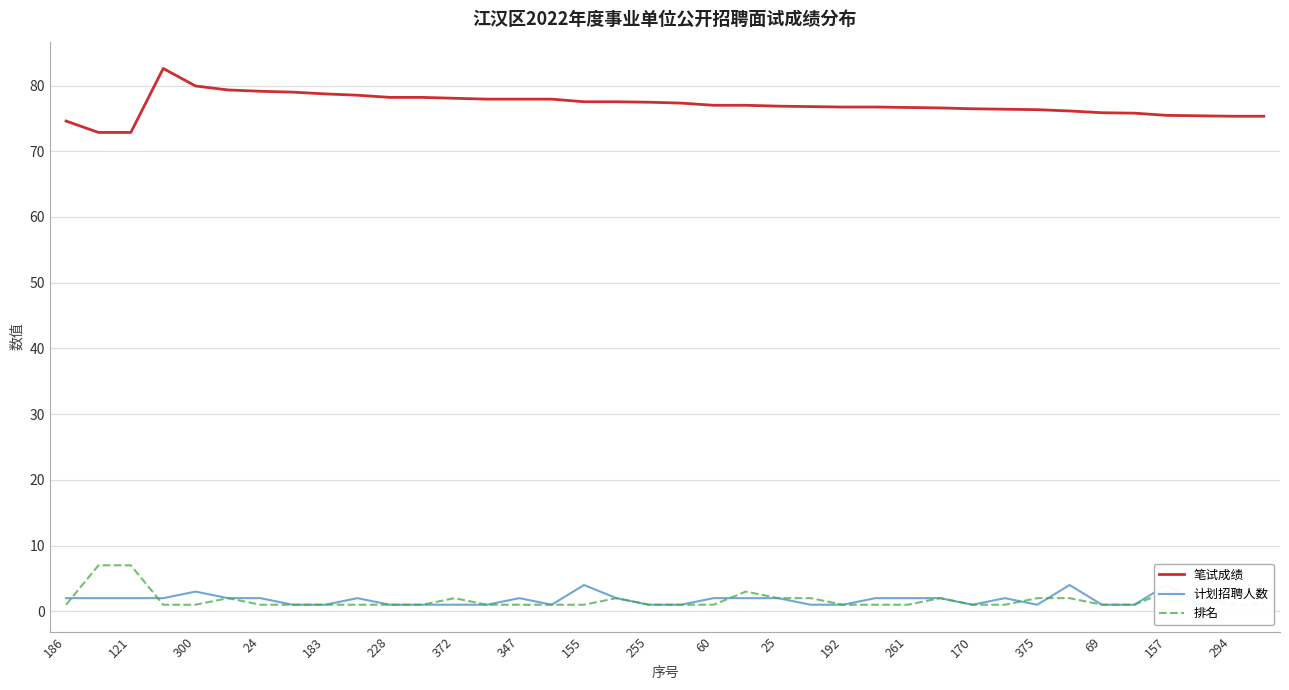

What is the difference between the highest and lowest values at 29?

75.4